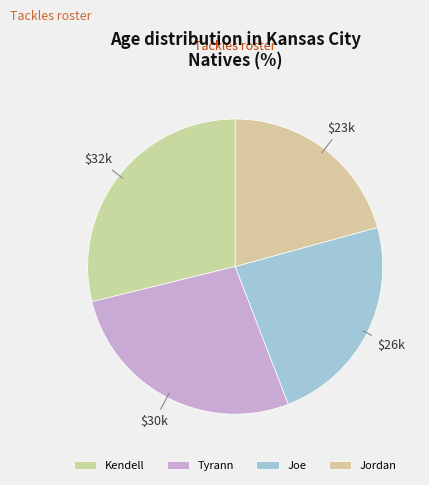

Which category has the biggest portion of the pie?

Kendell